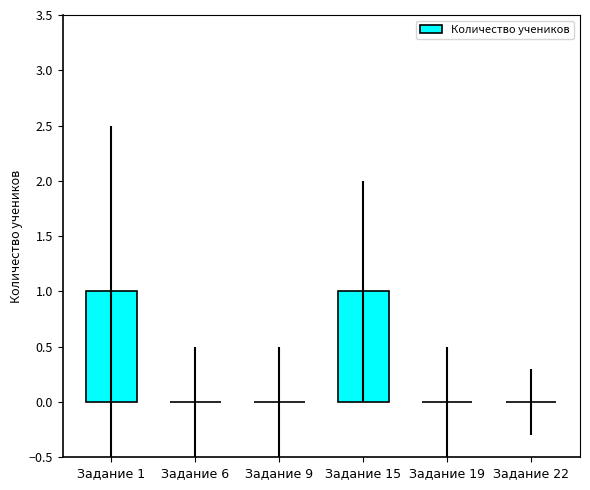

True or false: the data shows -1 at Задание 9.

False